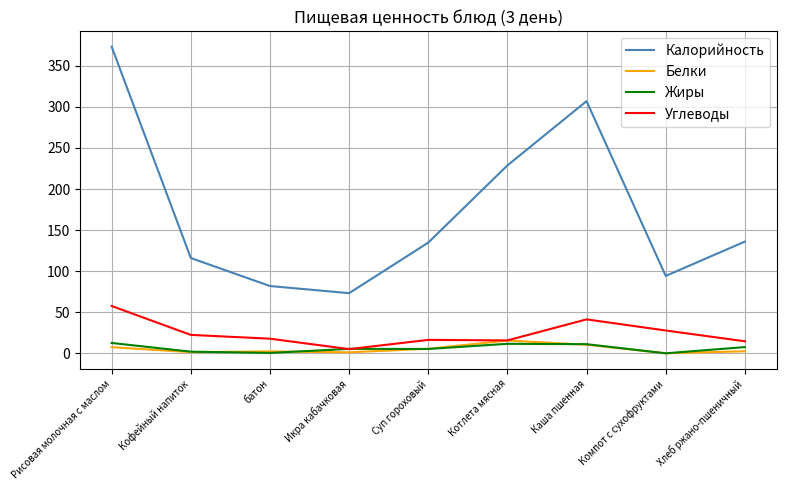

True or false: Углеводы has a value of 13.4 at Каша пшенная.

False